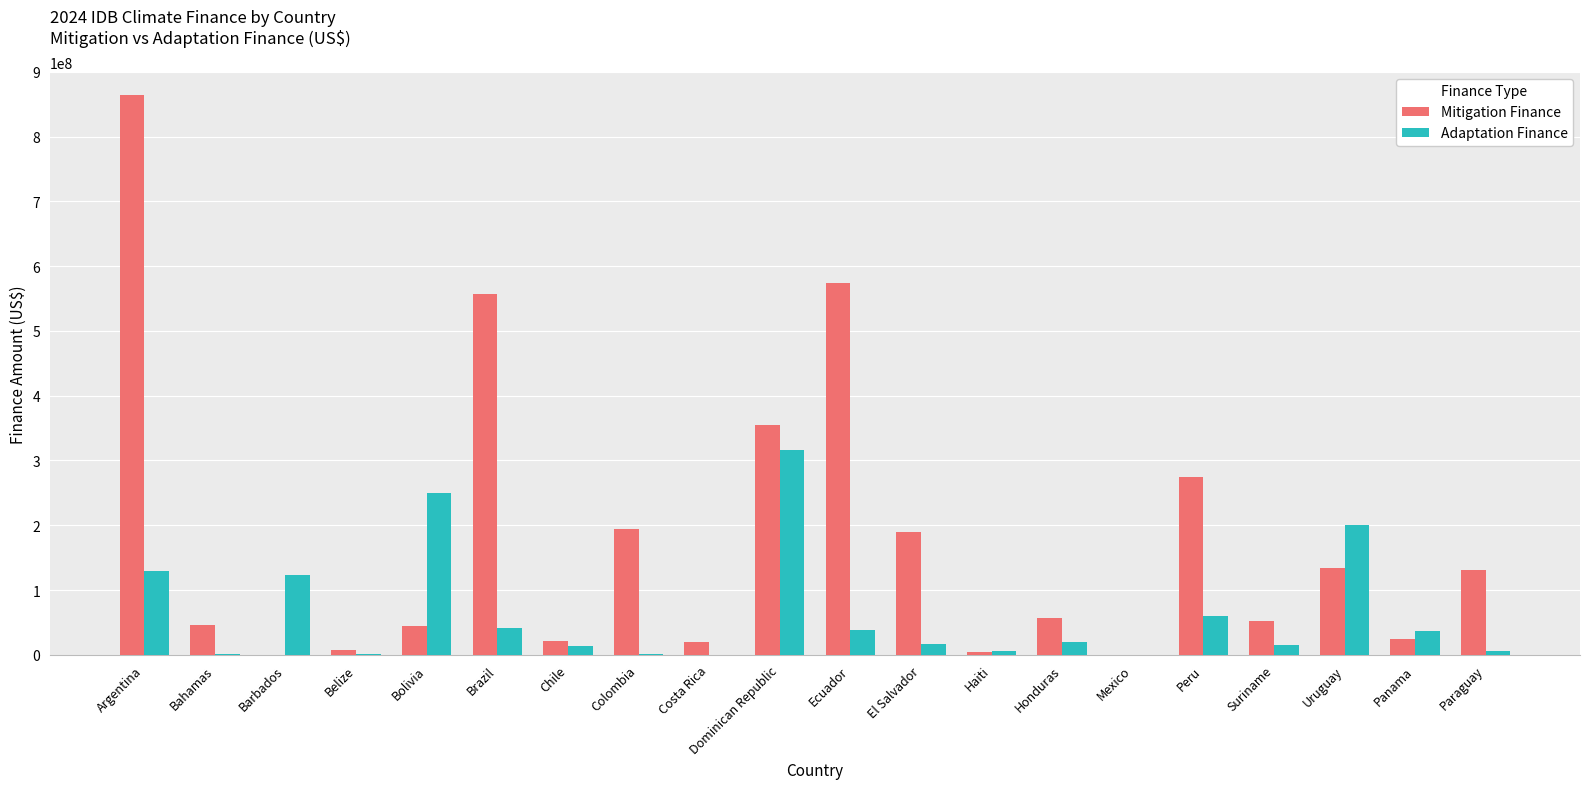

Which label corresponds to the largest value in the chart?

Argentina